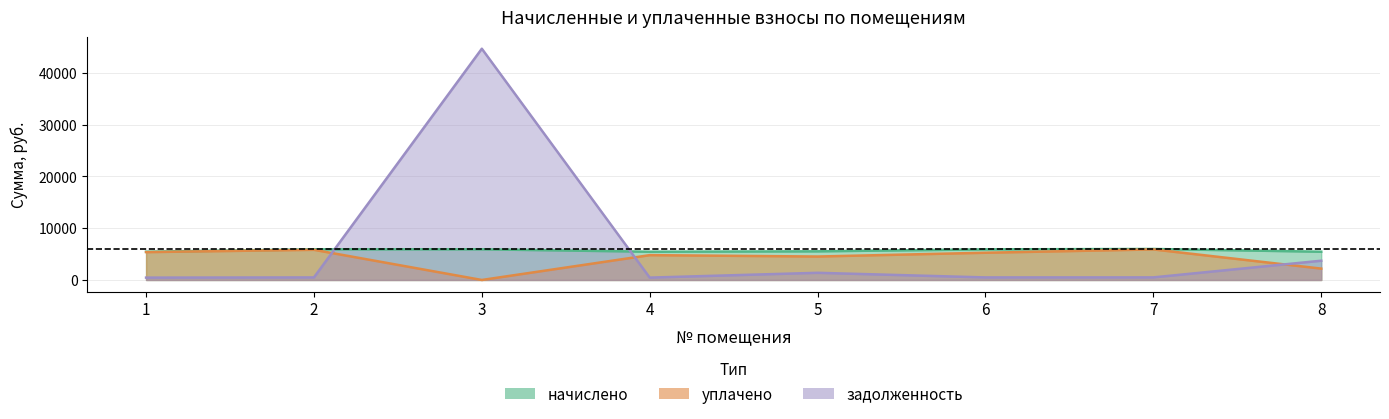

What is the spread (max minus min) of values at 1?

5001.8